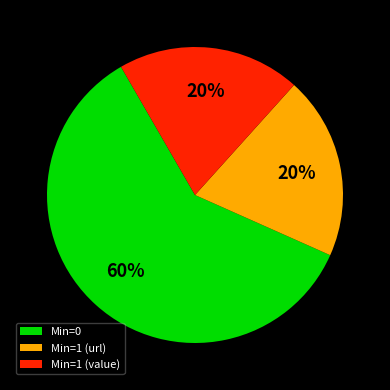

Do Min=0 and Min=1 (url) together represent more than half of the pie?

Yes